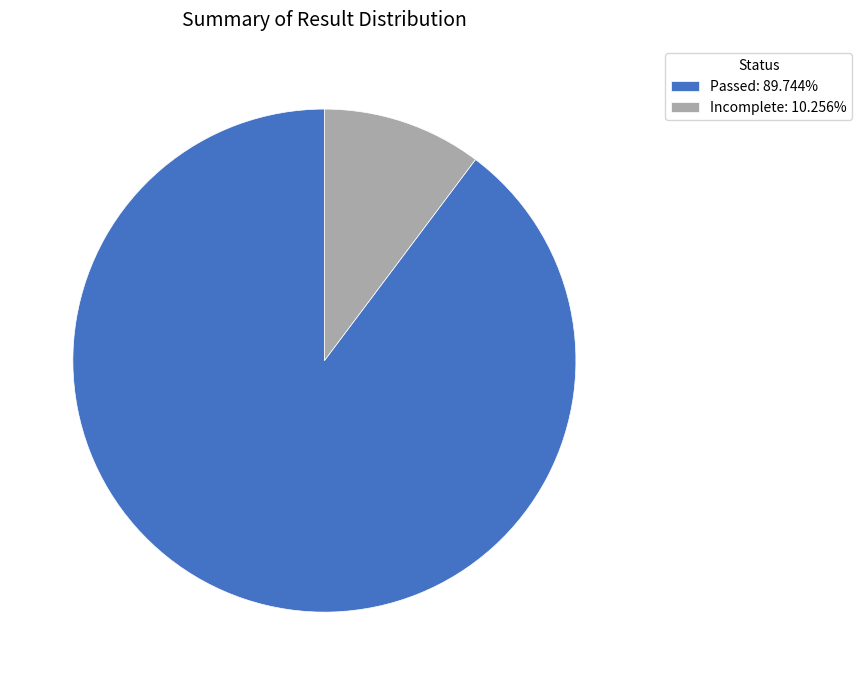

Do Passed: 89.744% and Incomplete: 10.256% together represent more than half of the pie?

Yes